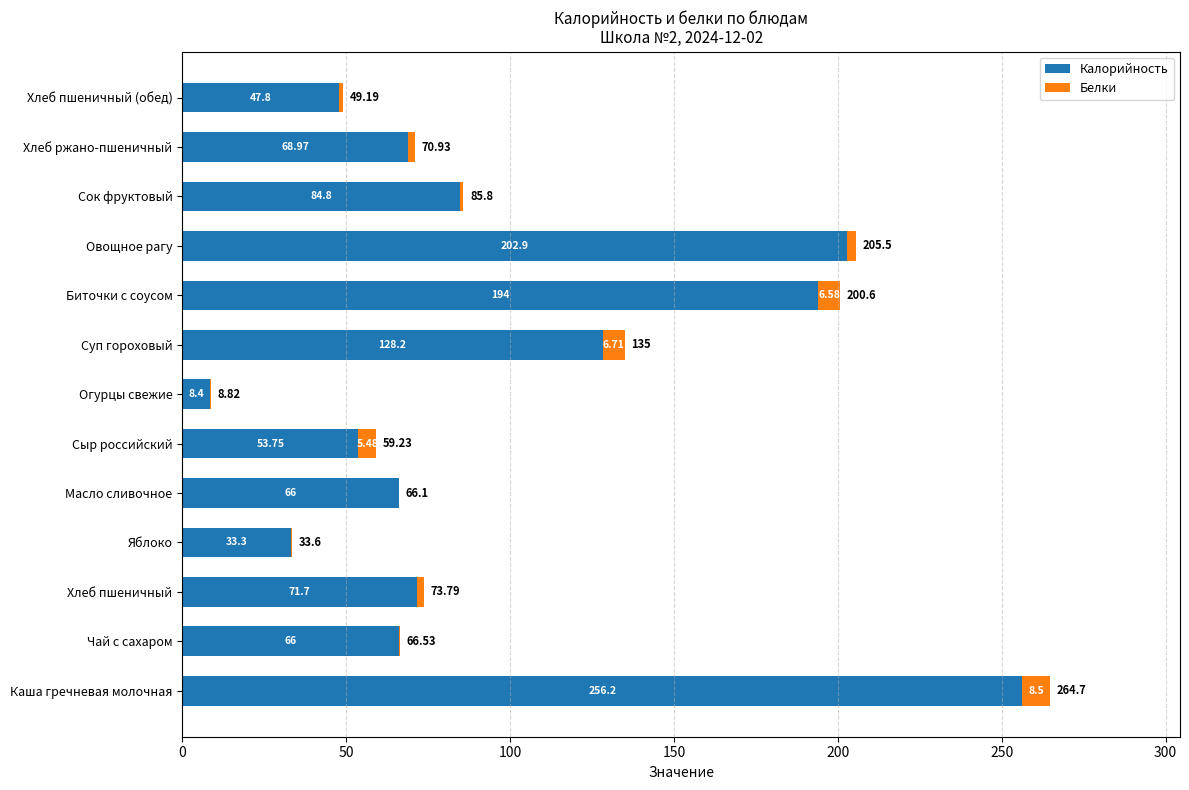

At which label does Калорийность reach its peak?

Каша гречневая молочная